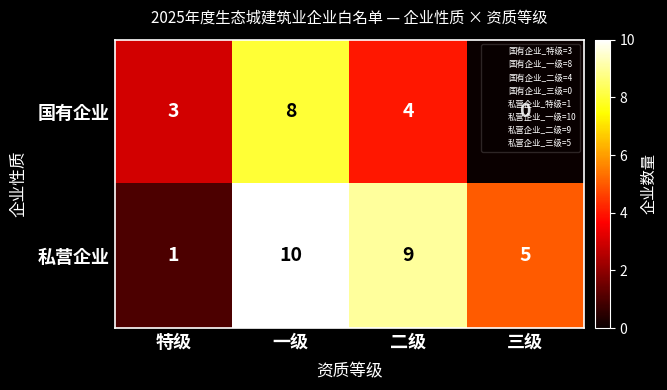

At which category is the sum across all series the highest?

一级